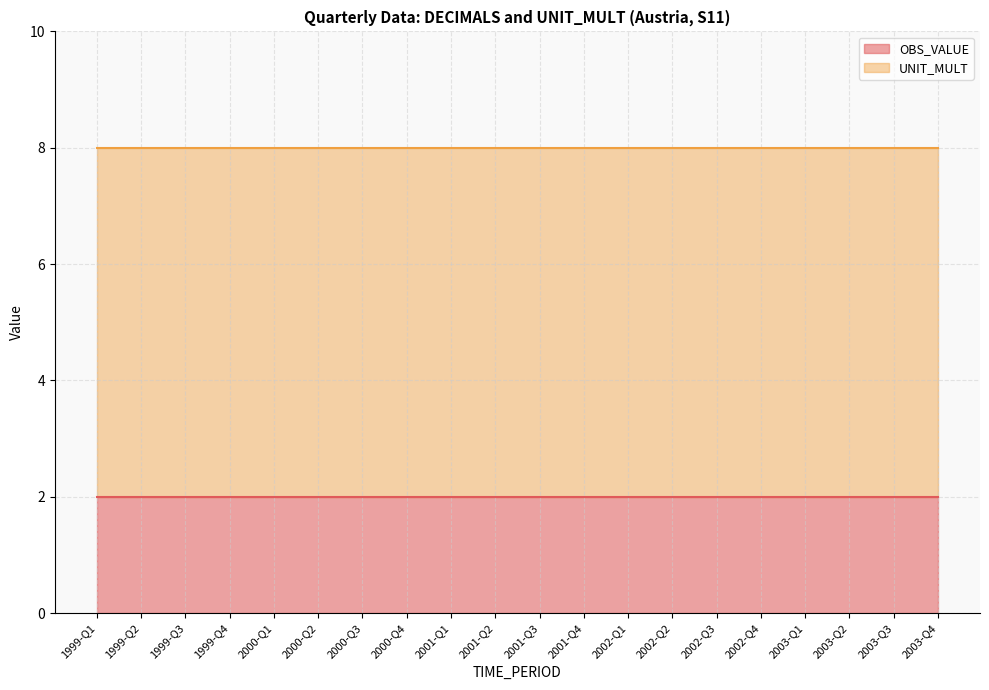

True or false: OBS_VALUE has more than 1 points higher than both neighbors.

False